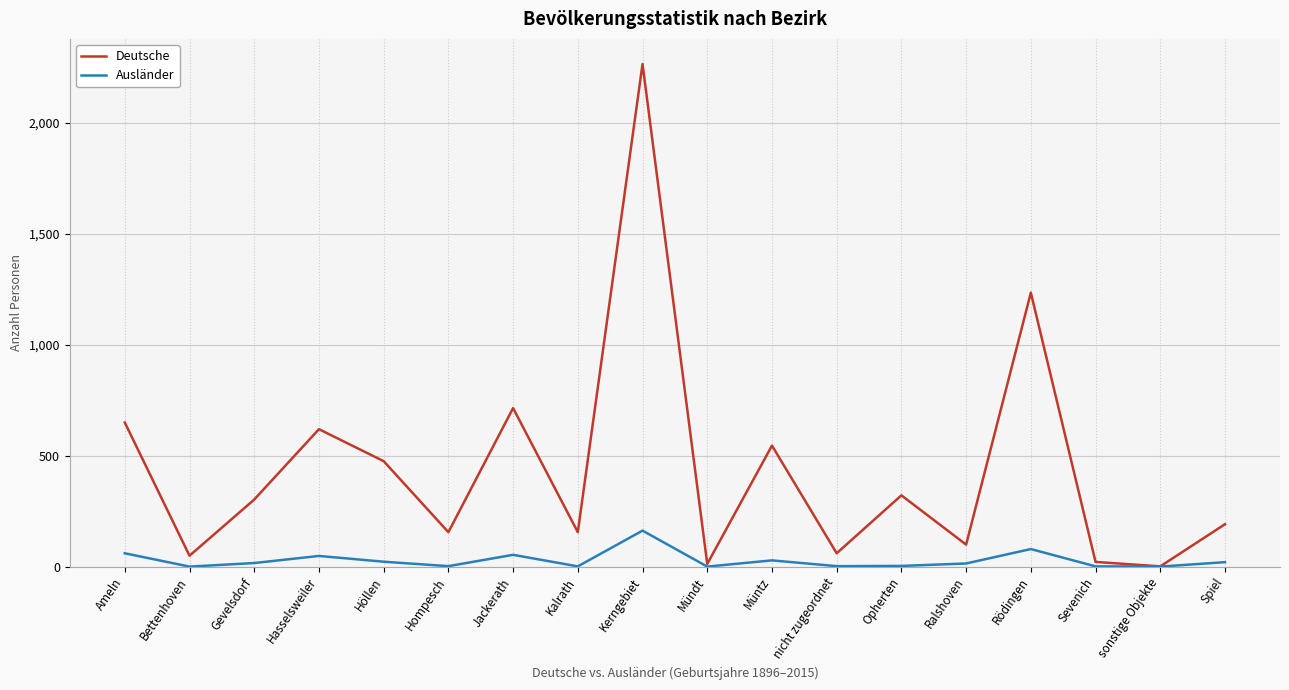

True or false: Ausländer has a value of 60 at Ameln.

True